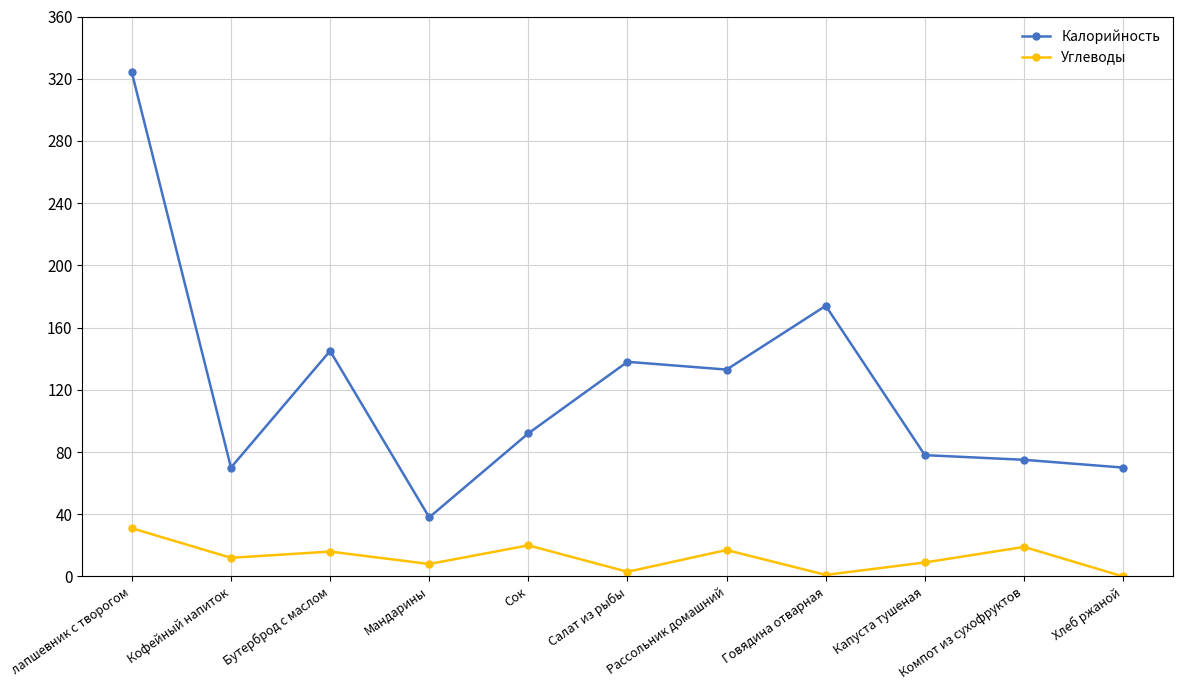

Count the number of data series in this chart.

2